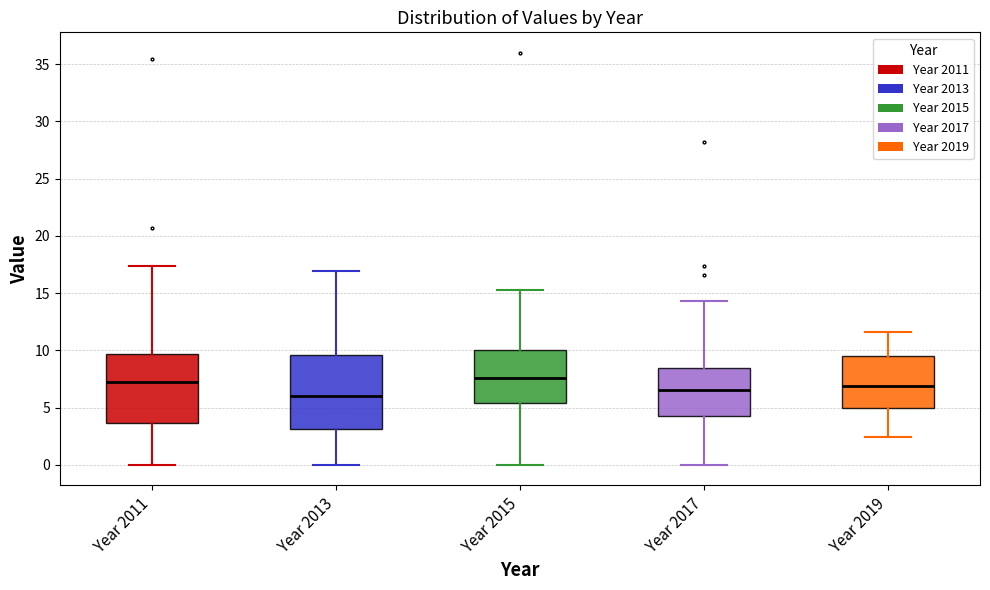

Which box is the tallest, from its lower edge to its upper edge?

Year 2013